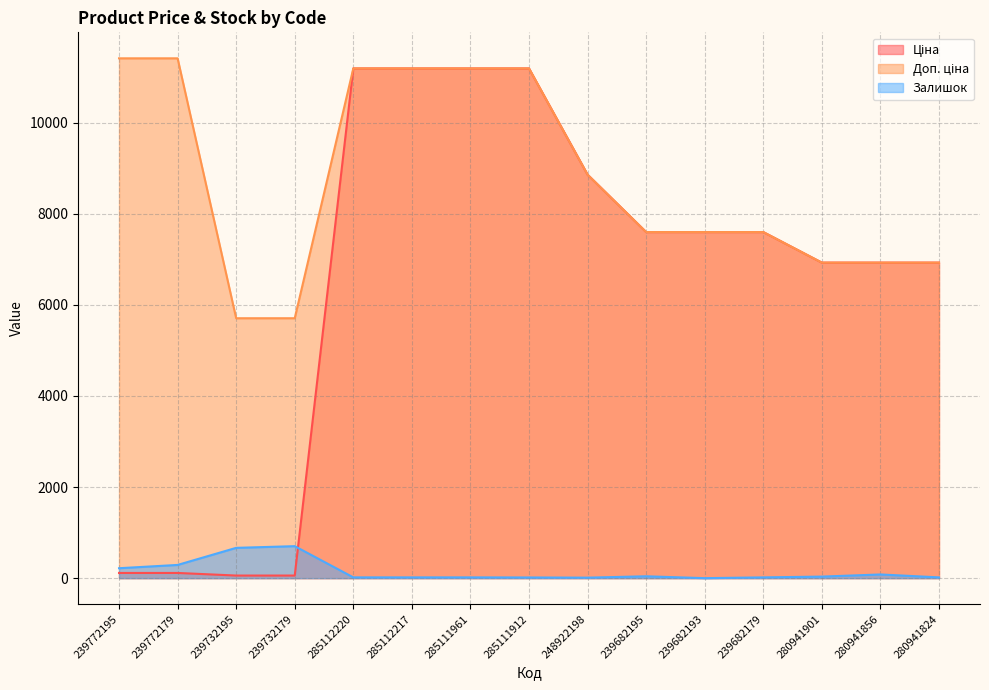

How many lines are shown in the chart?

3